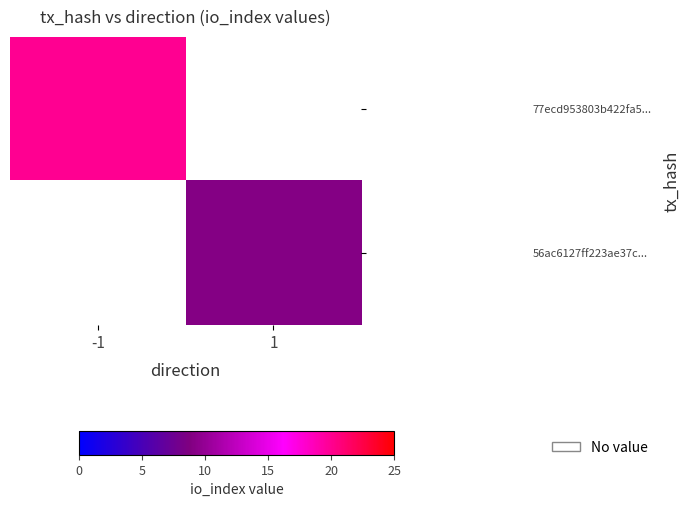

What is the difference between the highest and lowest values at -1?

20